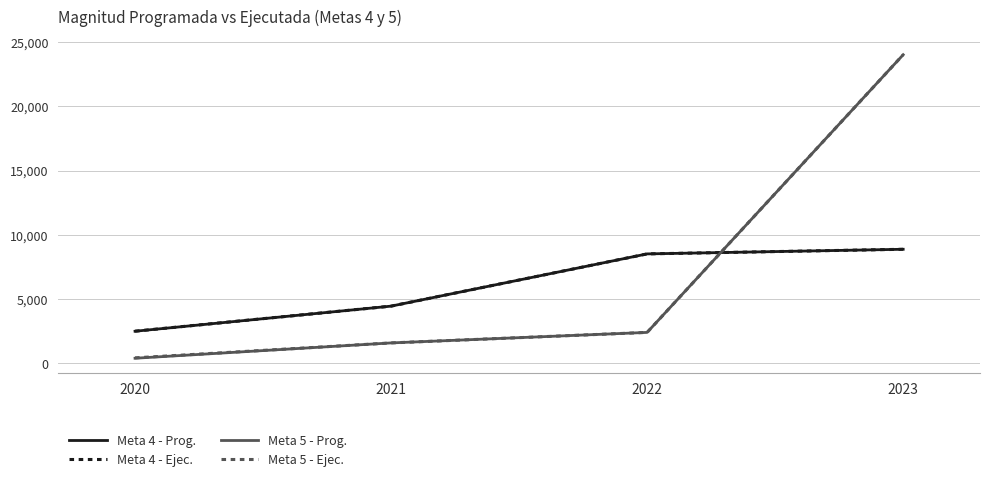

Reading right to left, list all the values displayed in this chart.

Meta 4 - Prog.: 8876	8516	4453	2500
Meta 4 - Ejec.: 8876	8516	4453	2504
Meta 5 - Prog.: 24007	2410	1592	400
Meta 5 - Ejec.: 24007	2410	1592	431